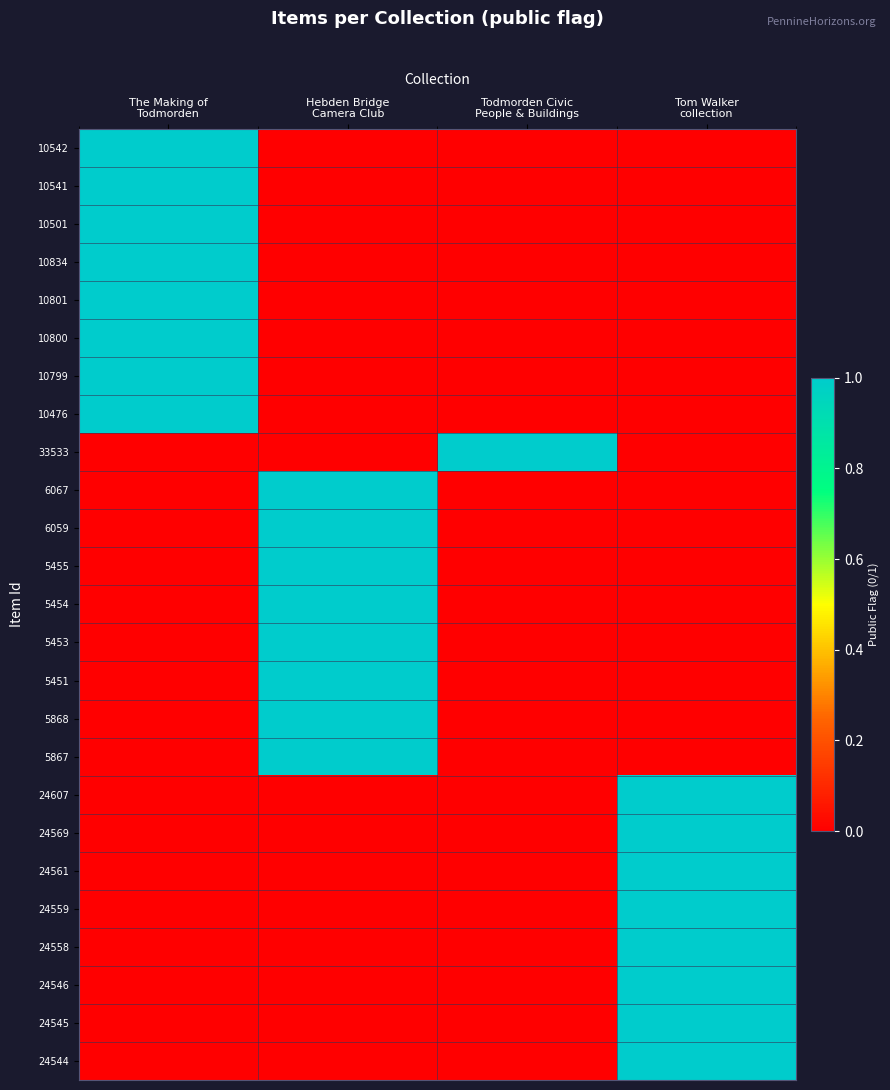

How many series are shown in this chart?

25